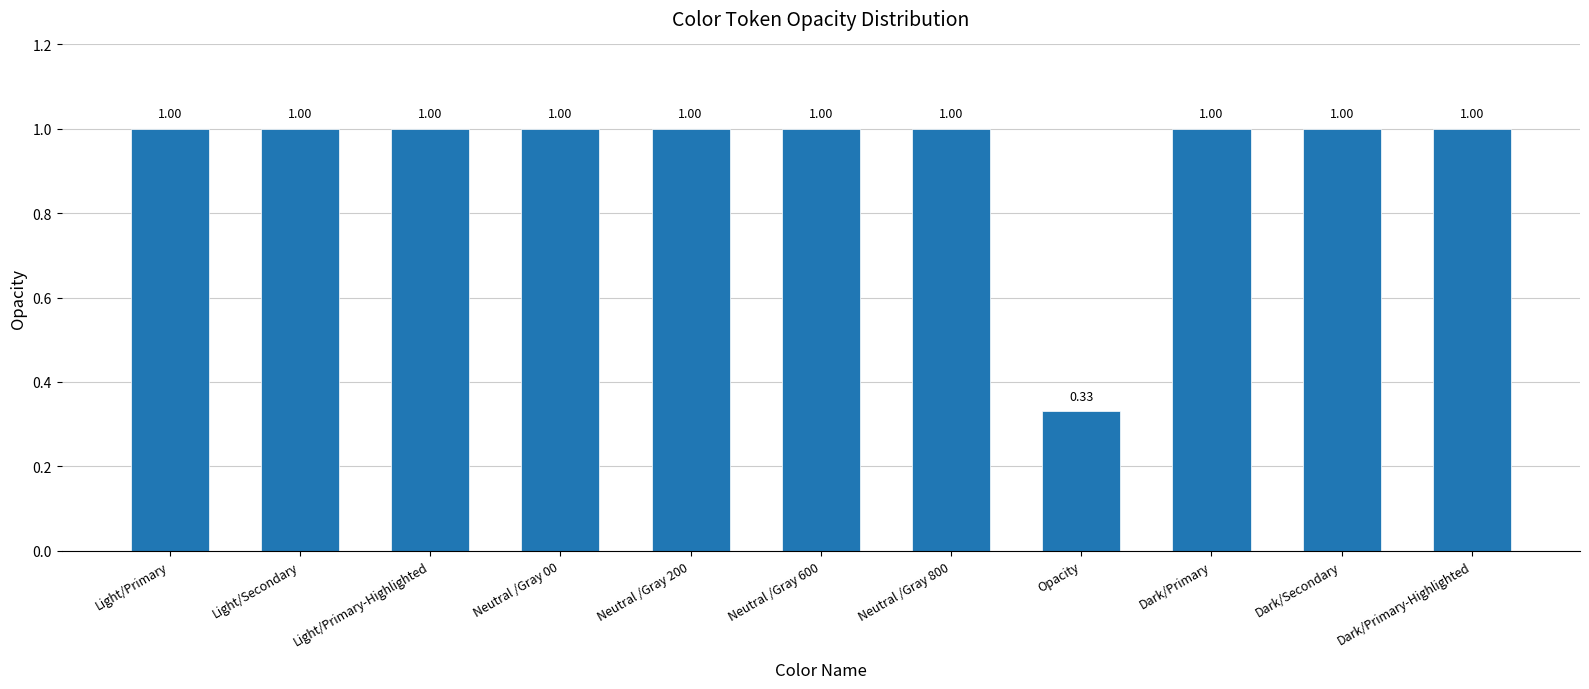

What is the sum of all values?

10.3